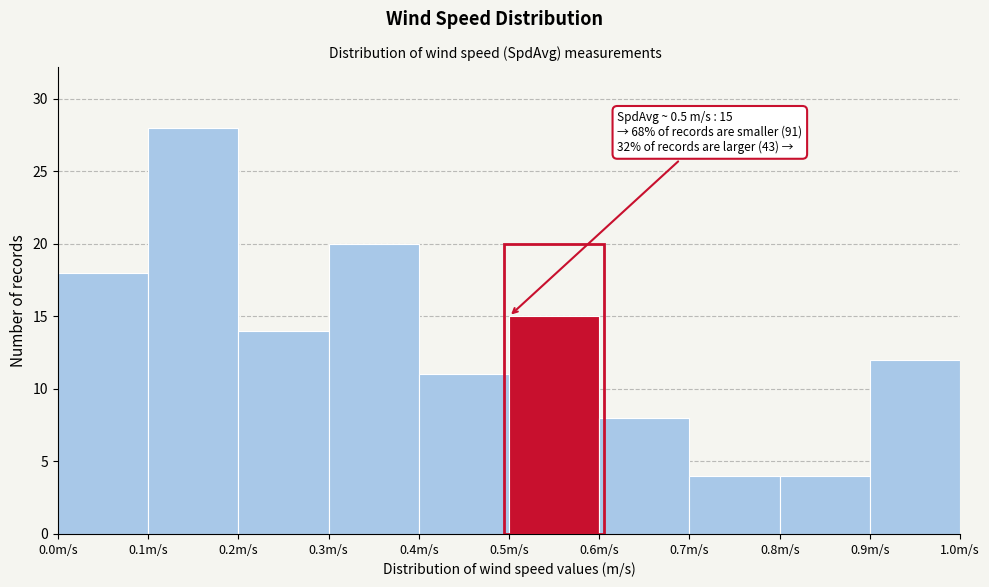

Over which range of the x-axis is the bar tallest?

0.1 to 0.2